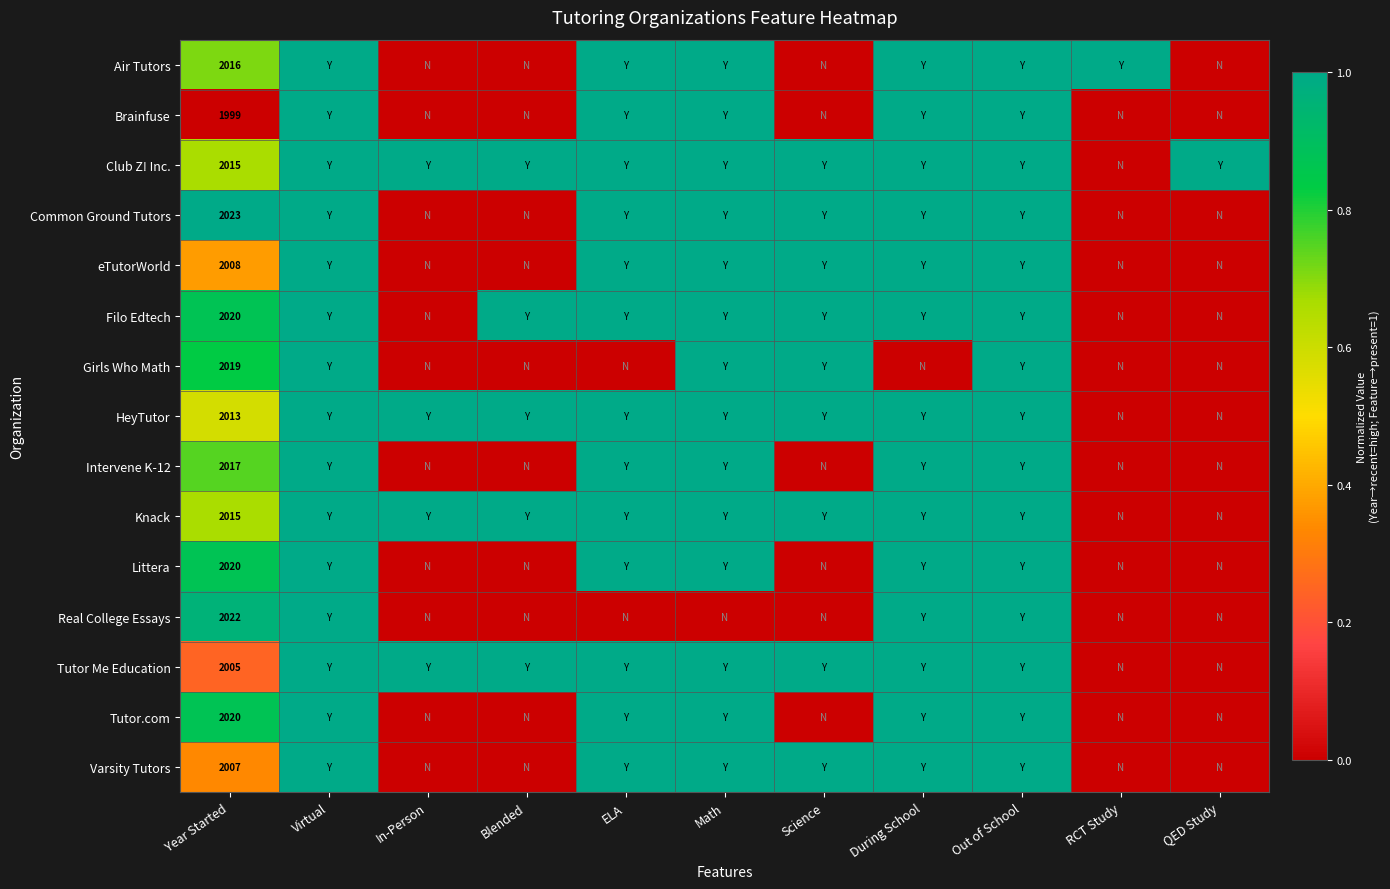

Where is eTutorWorld nearest to the value 0?

In-Person